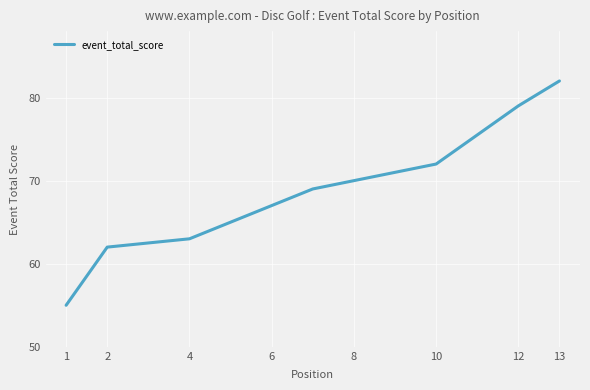

What is the difference between the second highest and second lowest values?

17